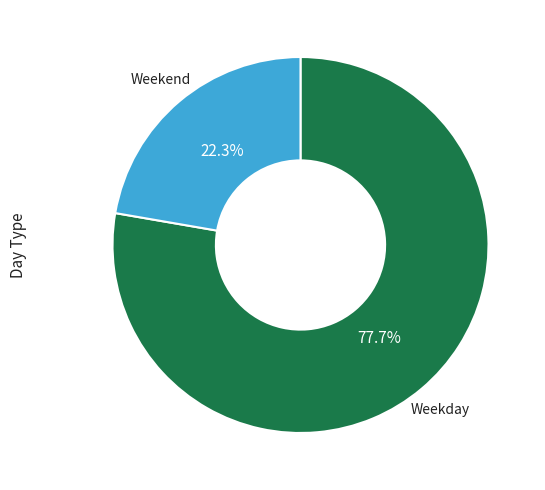

Is there a majority slice in this chart?

Yes